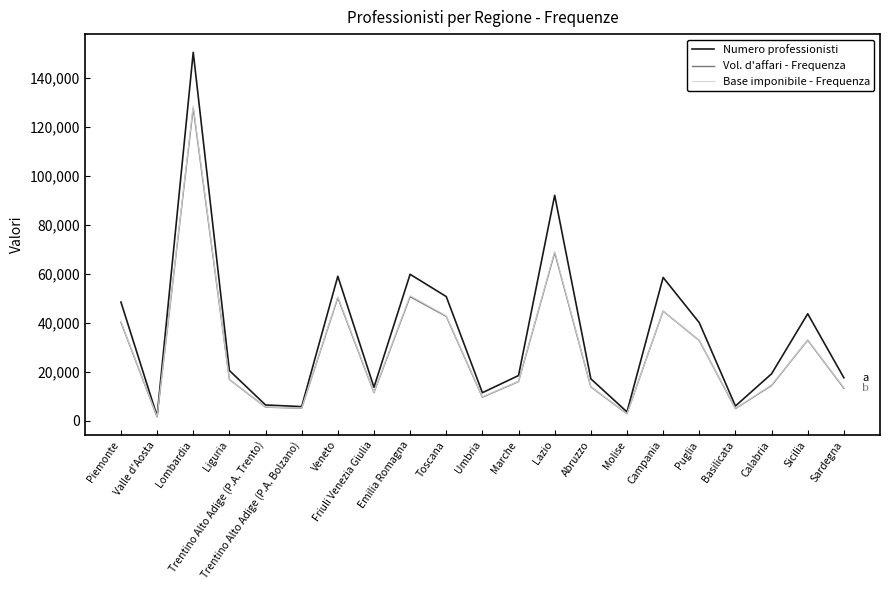

What is the sum of the Vol. d'affari - Frequenza values at Trentino Alto Adige (P.A. Bolzano) and Sicilia?

38083